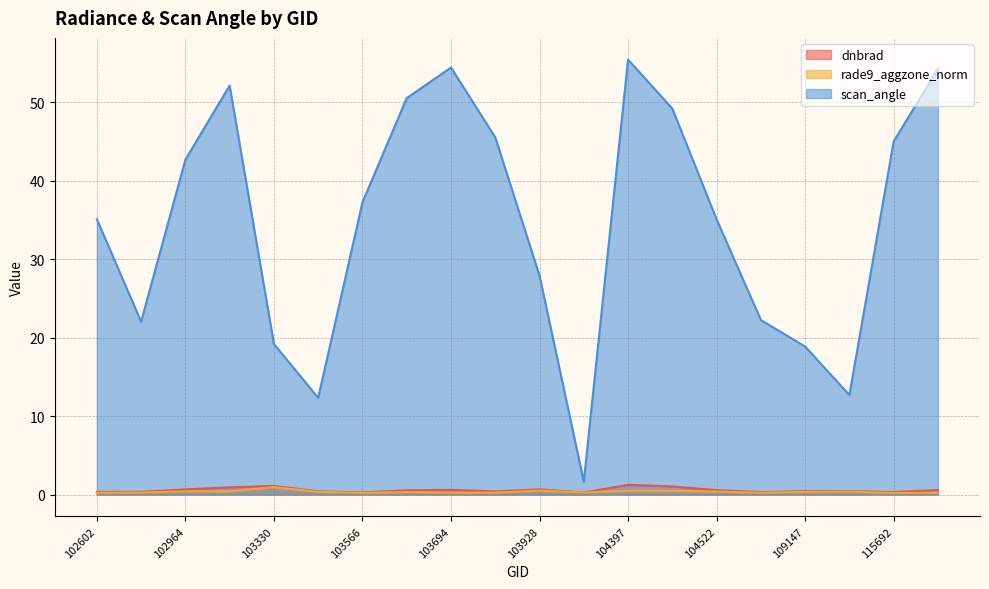

Which has a higher value, 103686 or 103092?

103092